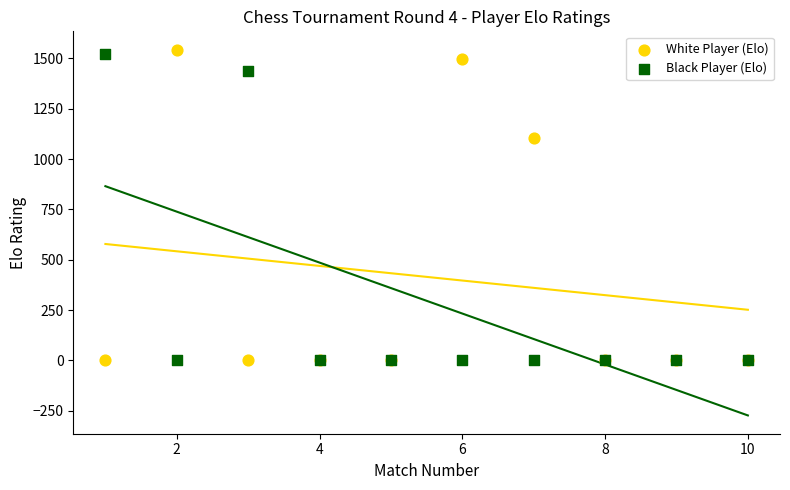

Which series contains the highest Y value?

White Player (Elo)